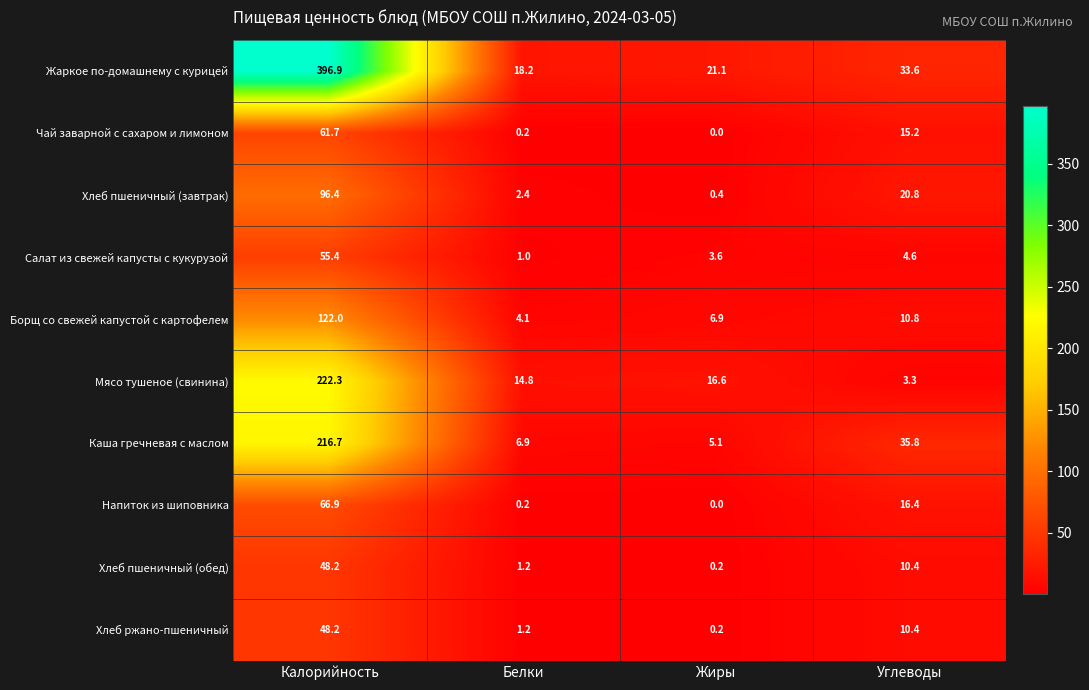

How many categories are shown in the chart?

4